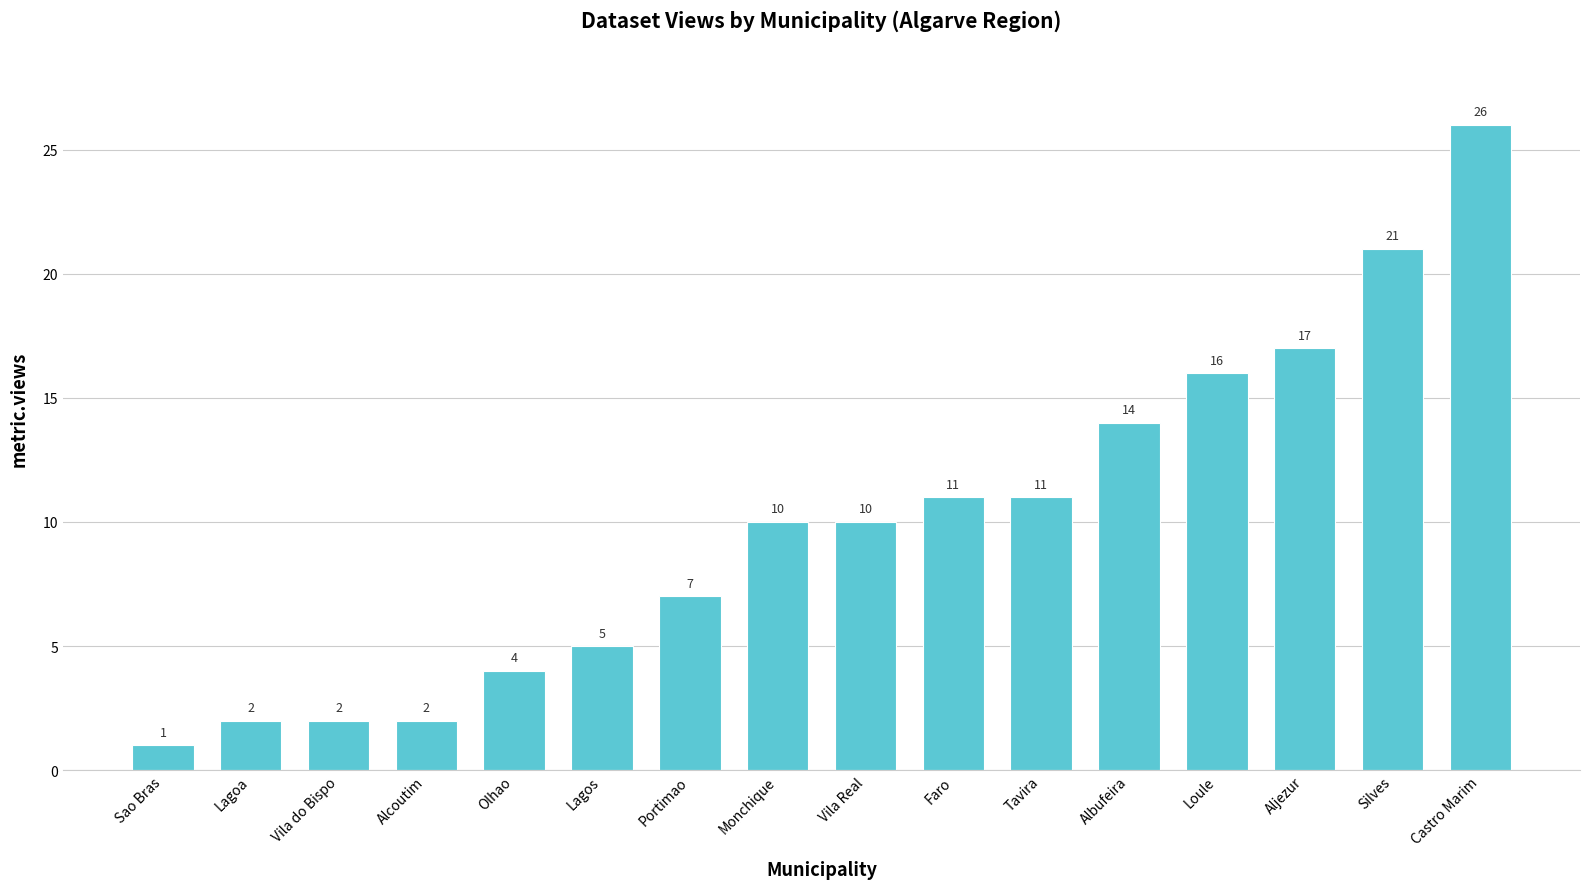

Count the number of categories in the chart.

16